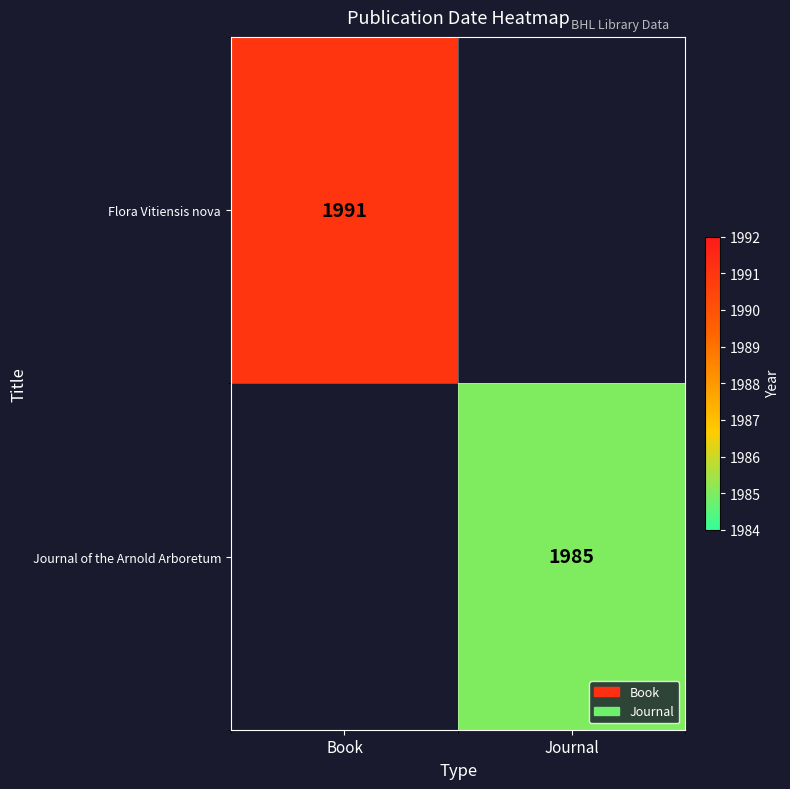

Between Journal and Book, which is larger?

Book